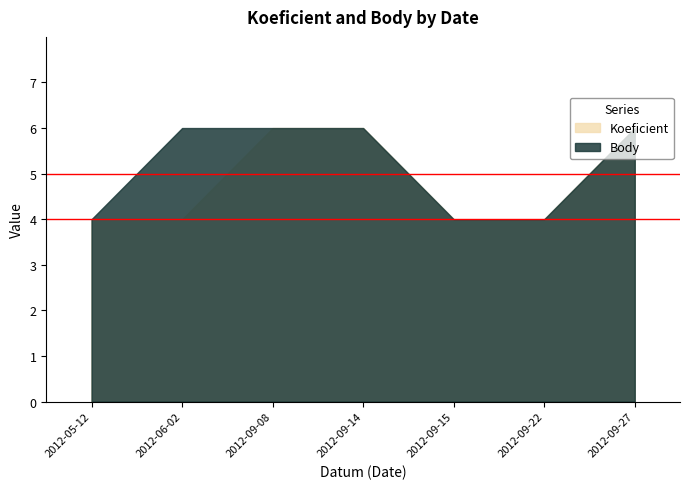

How many values in the Body series are below 6?

3